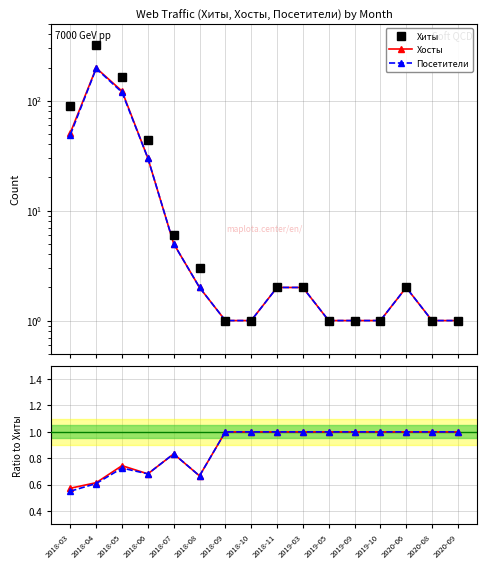

Is the value of Посетители at 2018-06 greater than the value of Хосты at 2018-10?

No